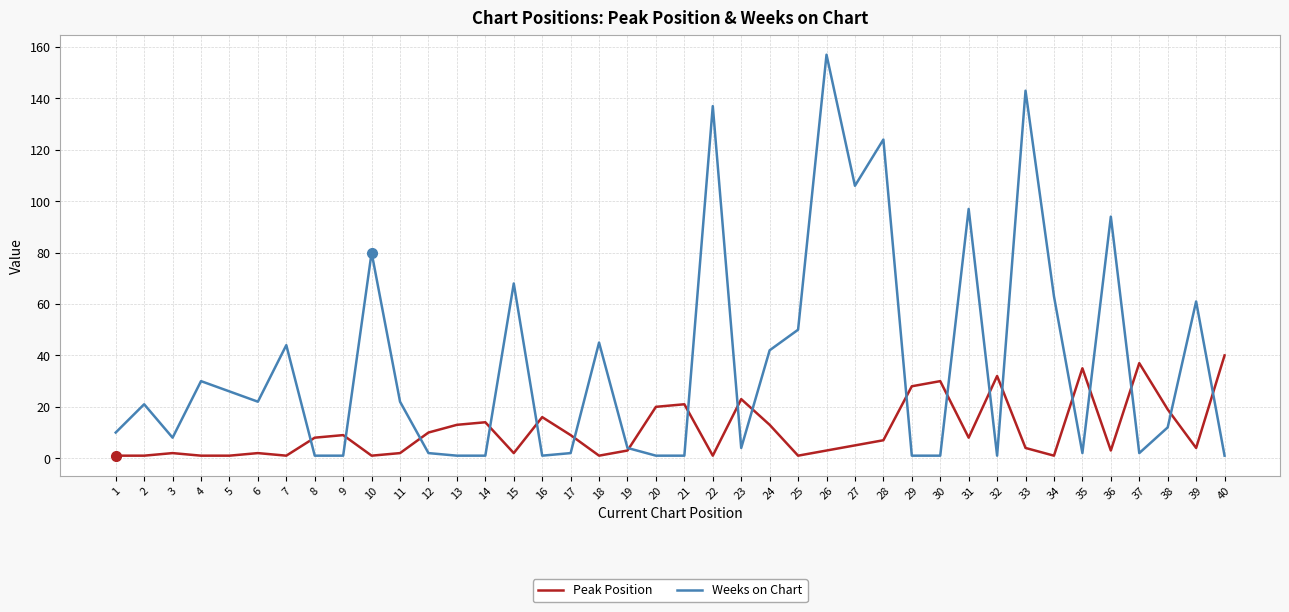

At which category is the sum across all series the highest?

26